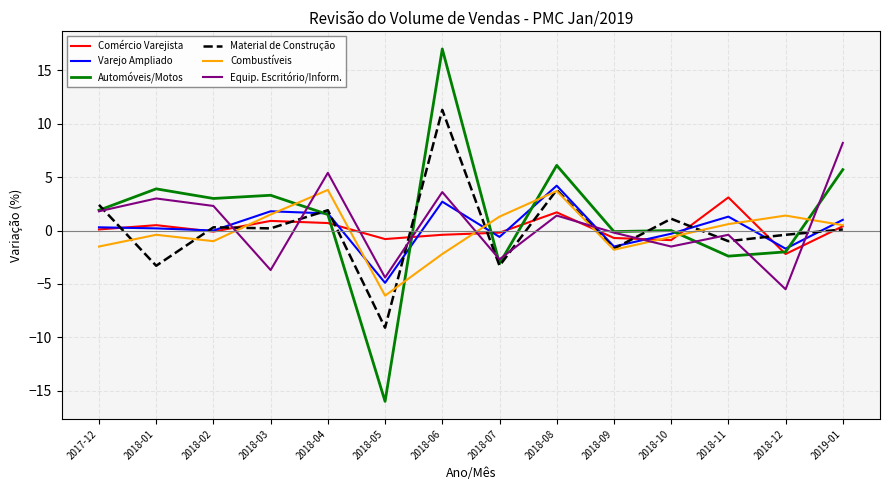

At 2018-05, list the series in order from smallest to largest.

Automóveis/Motos, Material de Construção, Combustíveis, Varejo Ampliado, Equip. Escritório/Inform., Comércio Varejista